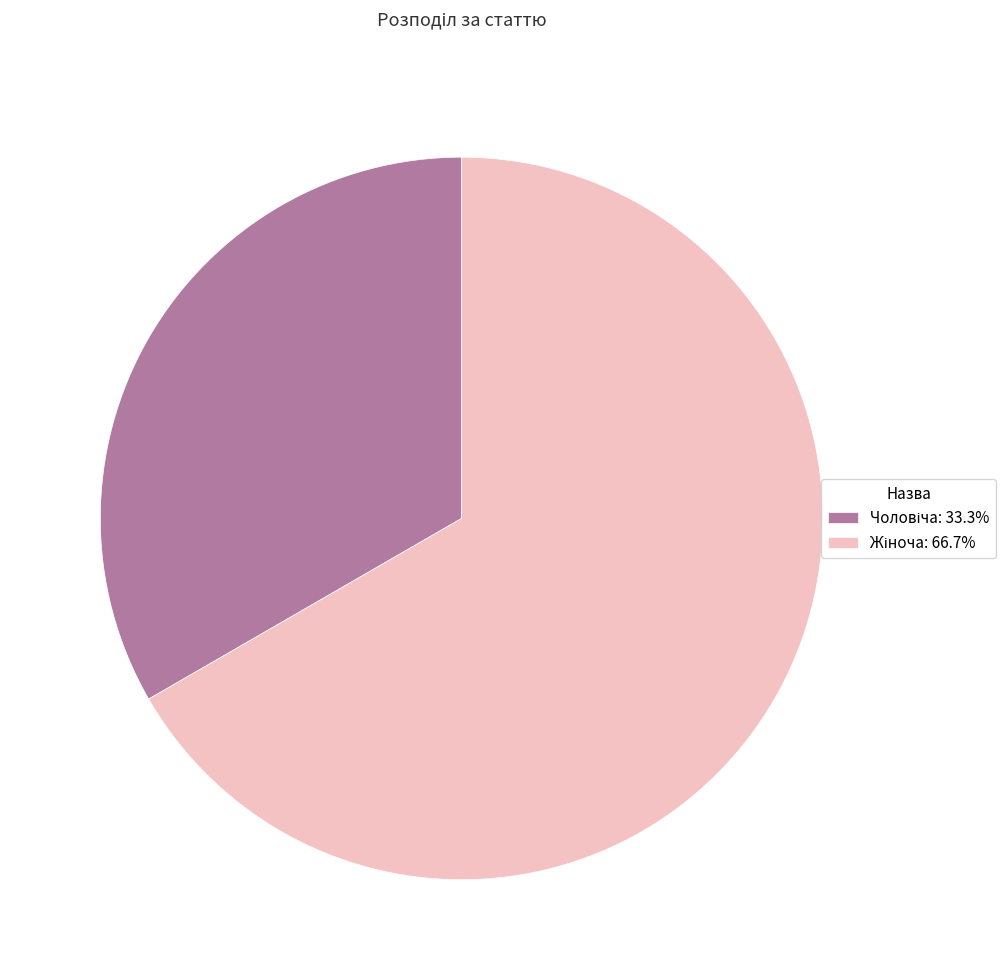

Is there any slice that represents more than half of the pie?

Yes